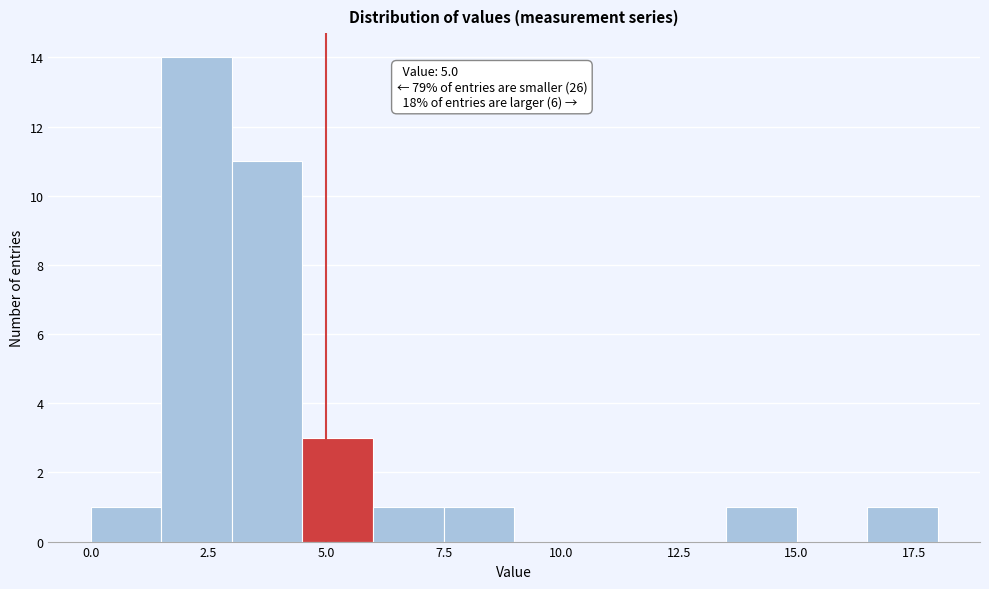

Read against the x-axis, roughly where is the centre of the tallest bar?

2.5